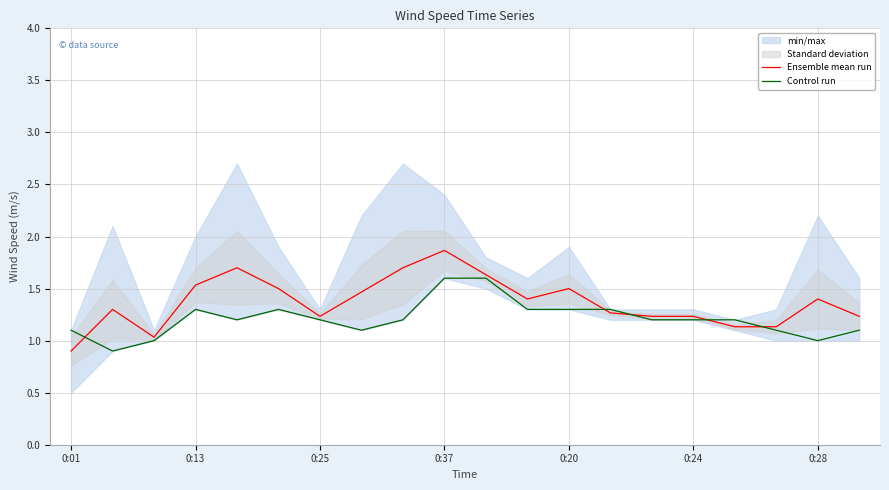

Rank the series by their average value, from highest to lowest.

Ensemble mean run, Control run